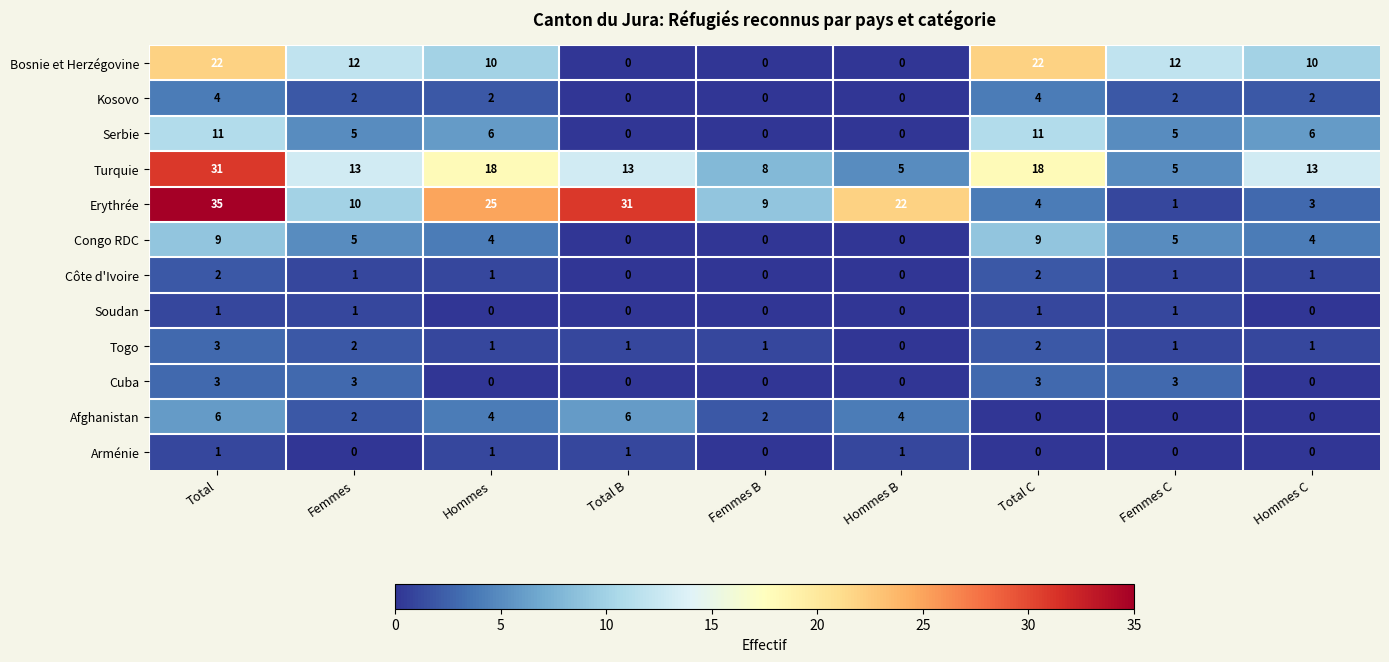

What is the maximum value for Turquie?

31